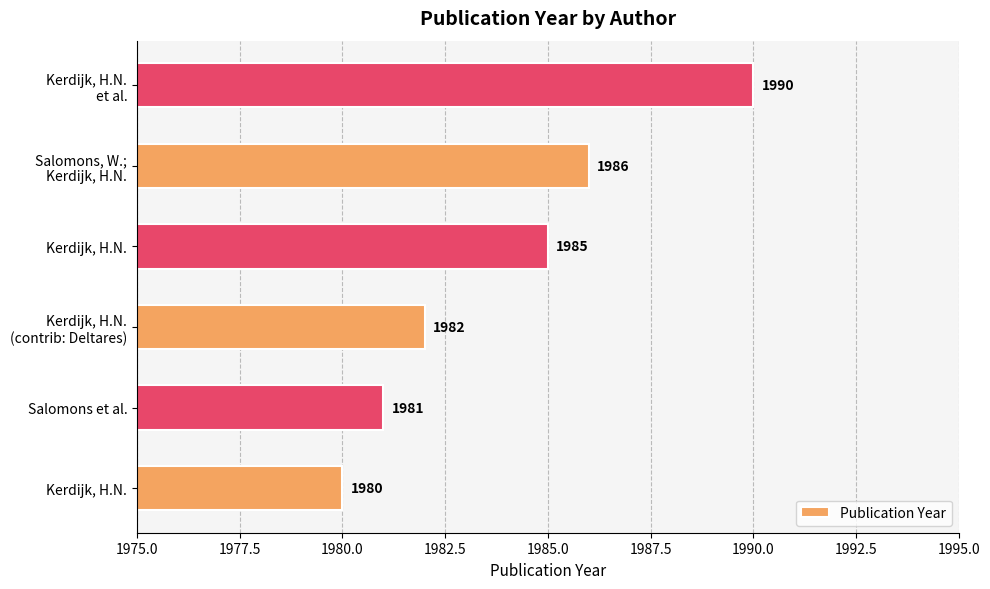

How many series are shown in this chart?

1